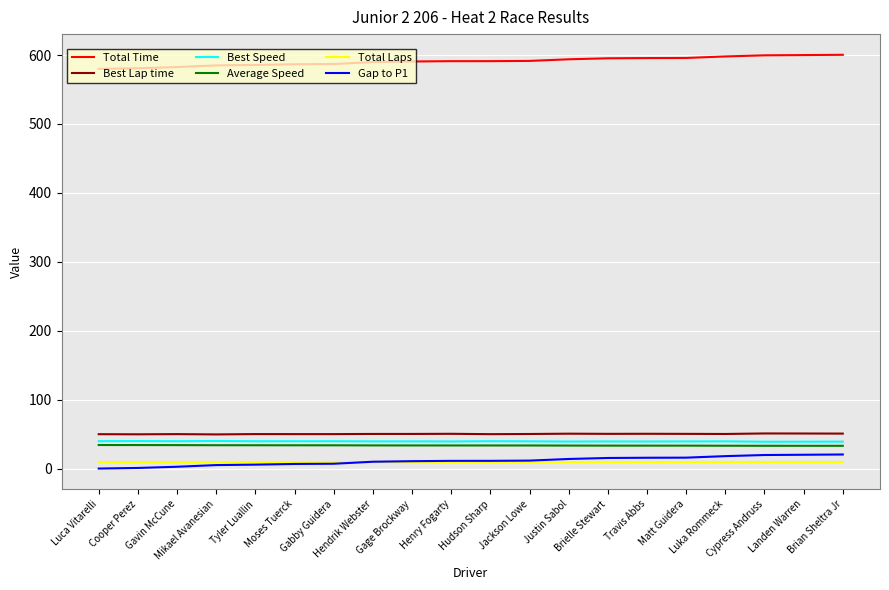

What is the minimum value for Average Speed?

33.0